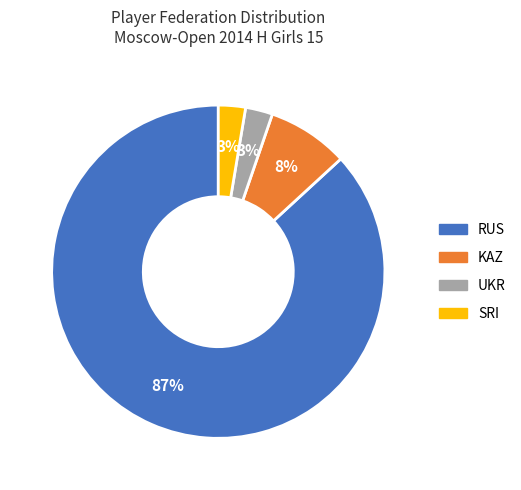

What is the largest slice in the pie chart?

RUS